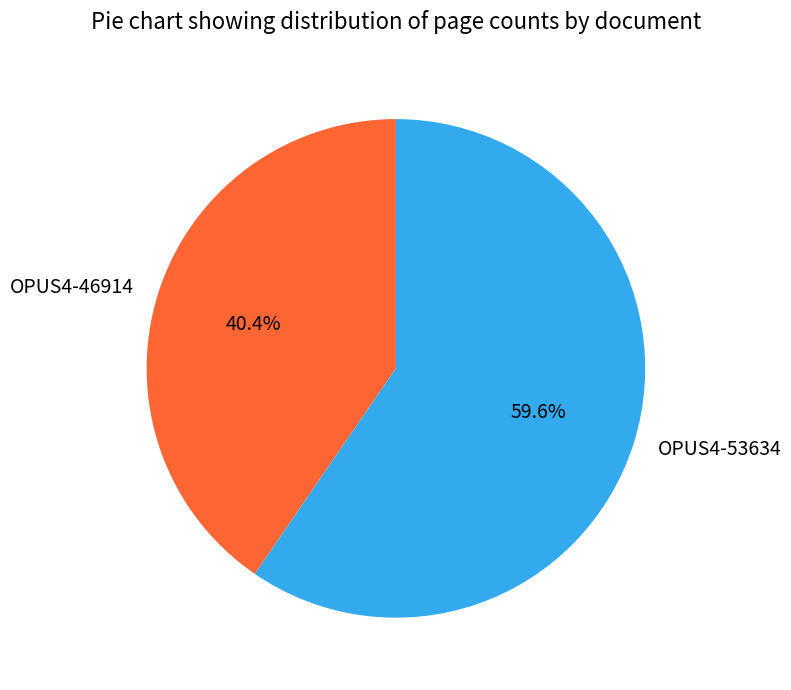

Which slice is the largest?

OPUS4-53634